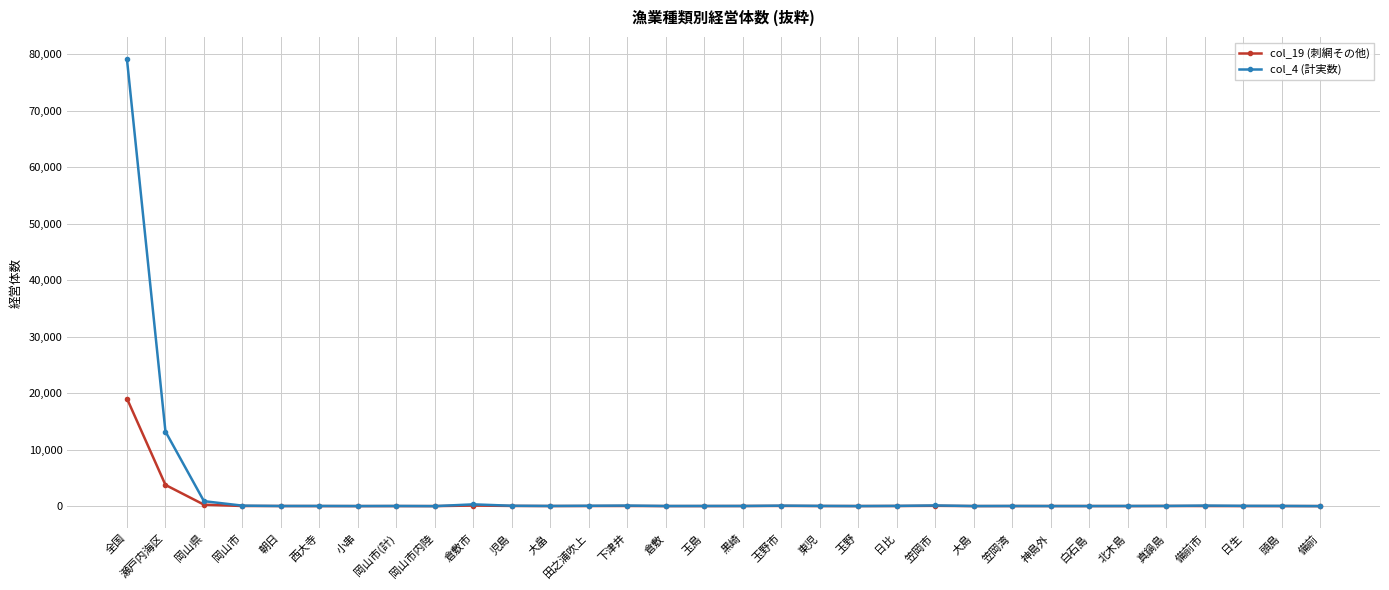

Where does the col_19 (刺網その他) series first go above 11?

全国